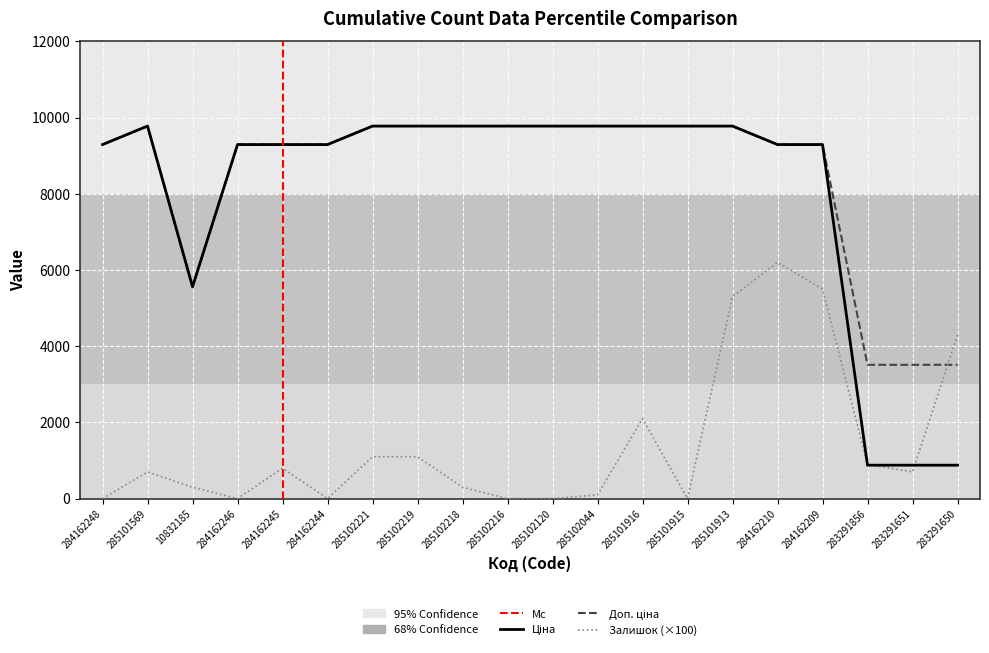

True or false: Ціна and Доп. ціна cross at least once.

False